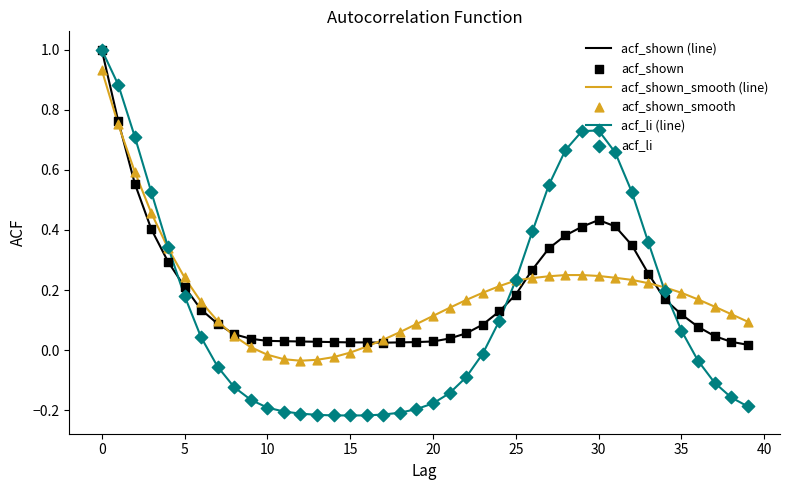

Which series has the largest range (max minus min)?

acf_li (line)